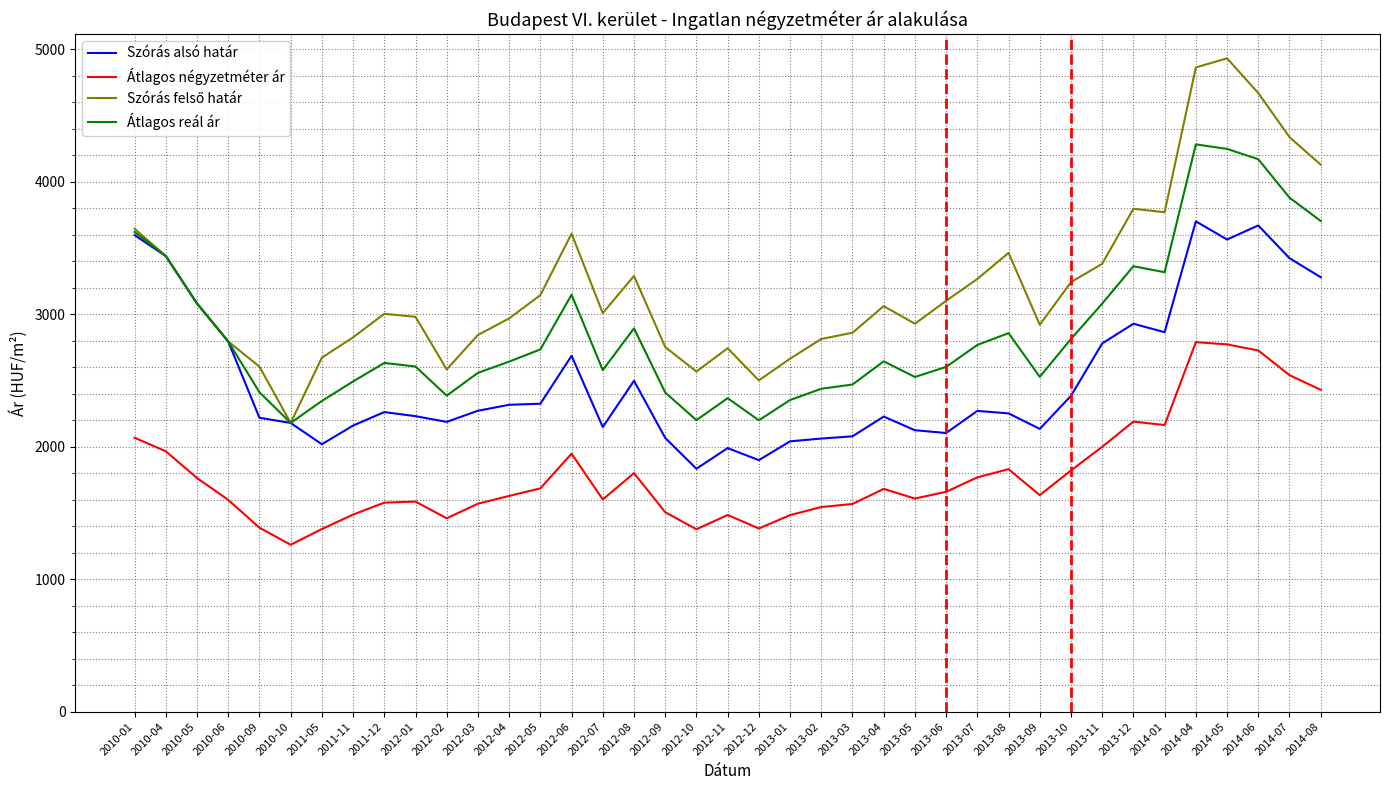

Which category has the lowest value across all series?

2010-10